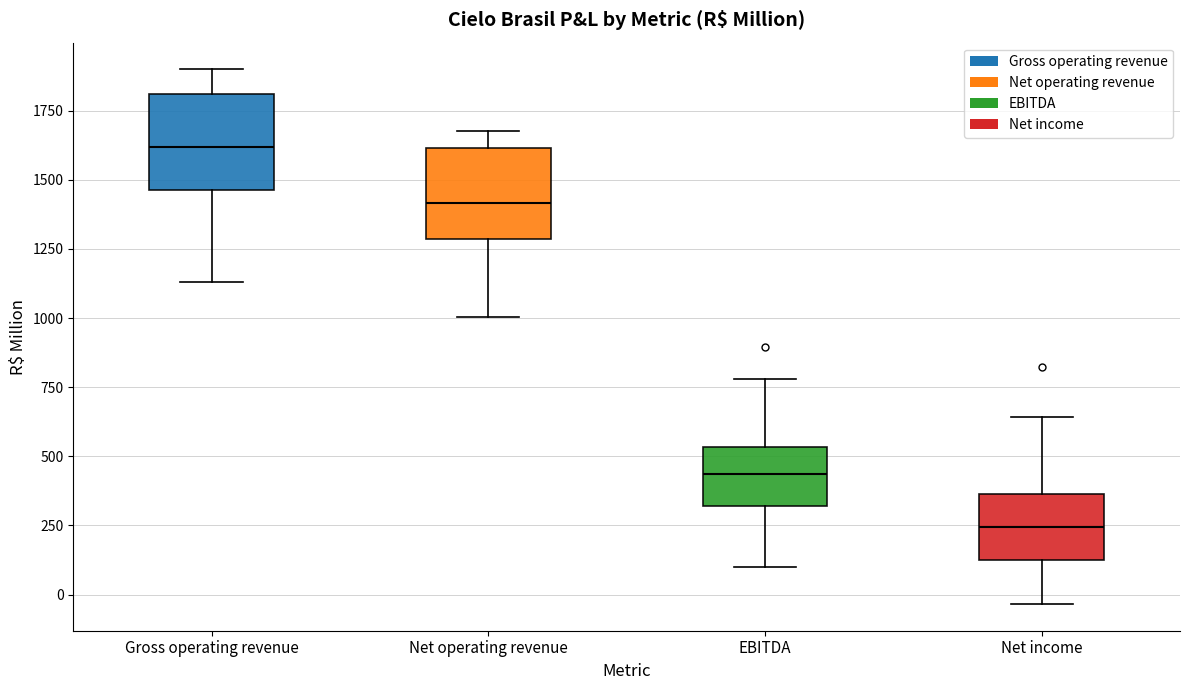

Reading left to right, transcribe this box plot: for each box, give where its median line is, the range the box spans, and where its two whiskers end, as read against the y-axis. The values are not printed on the chart, so give them approximately, as read against the axis.

Gross operating revenue: median 1600, box 1450 to 1800, whiskers 1150 to 1900
Net operating revenue: median 1400, box 1300 to 1600, whiskers 1000 to 1700
EBITDA: median 450, box 300 to 550, whiskers 100 to 800
Net income: median 250, box 150 to 350, whiskers -50 to 650